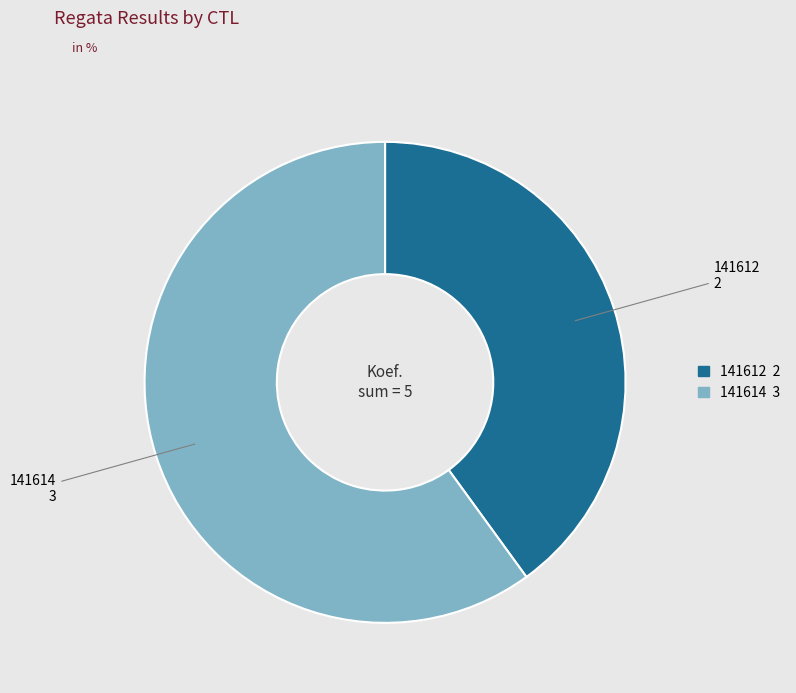

Do 141614 and 141612 together represent more than half of the pie?

Yes